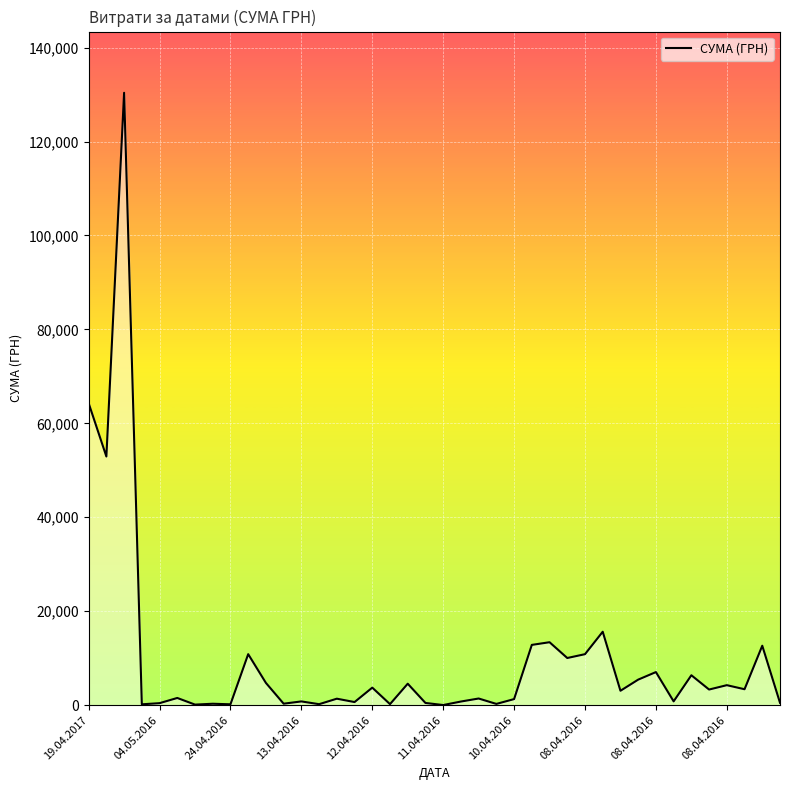

What is the difference between the maximum and minimum values?

130357.3